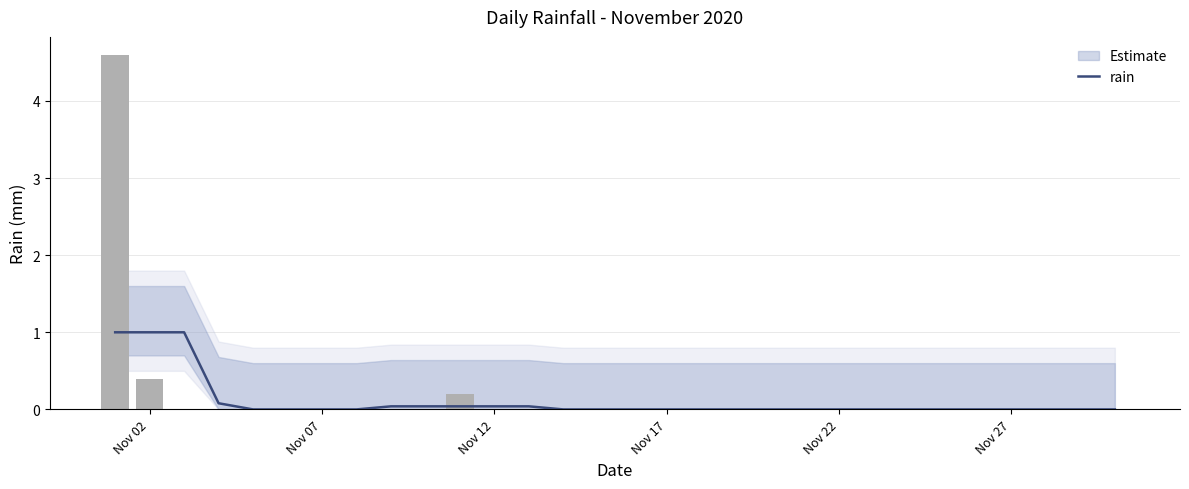

Between Nov 27 and Nov 12, which is larger?

Nov 12